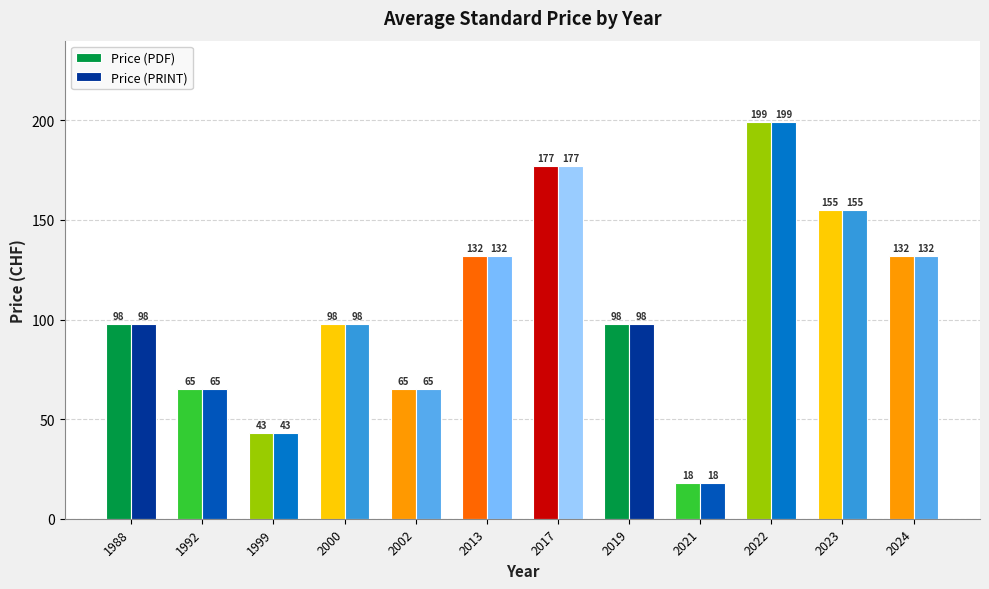

What is the value of the Price (PDF) bar at the 1st from the left?

98